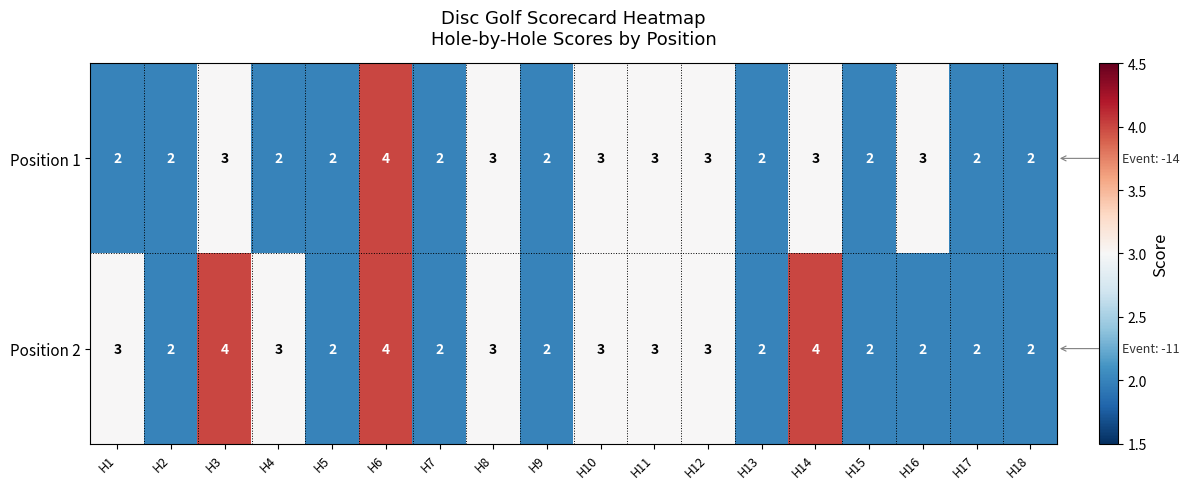

Rank the series by their average value, from highest to lowest.

Position 2, Position 1